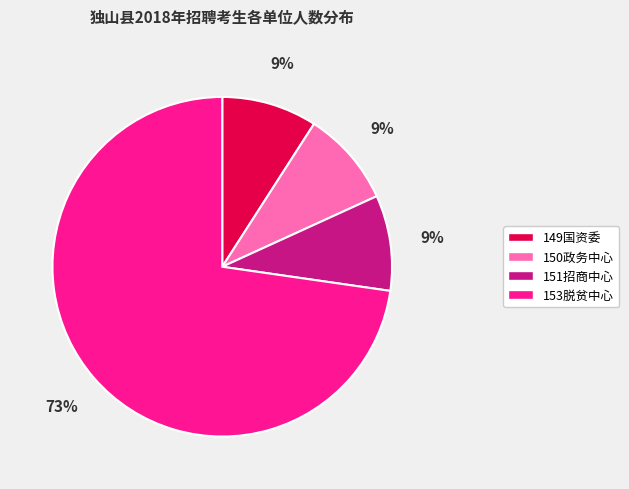

Between 151招商中心 and 153脱贫中心, which is larger?

153脱贫中心